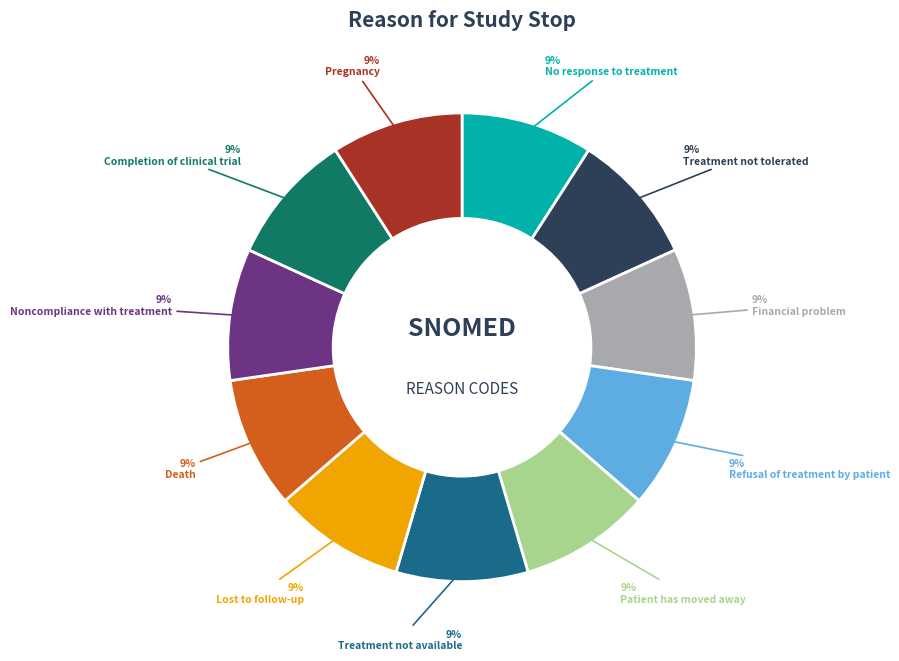

To the nearest percent, what is the average slice percentage?

9%